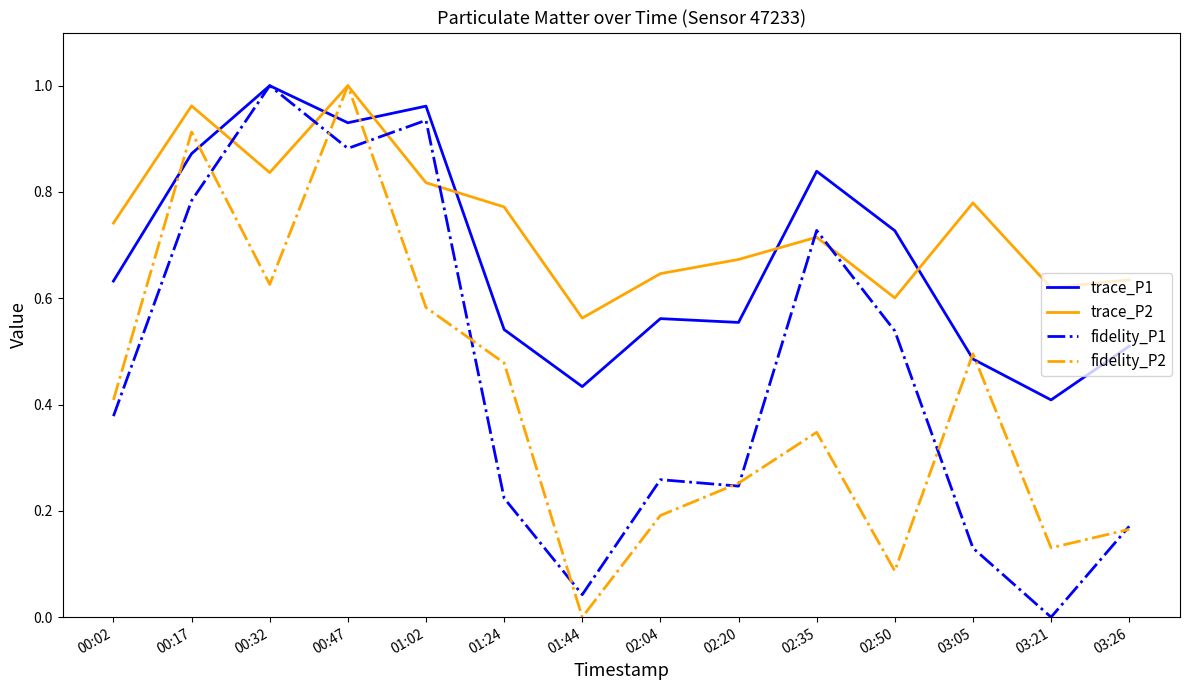

At 01:24, list the series in order from largest to smallest.

trace_P2, trace_P1, fidelity_P2, fidelity_P1